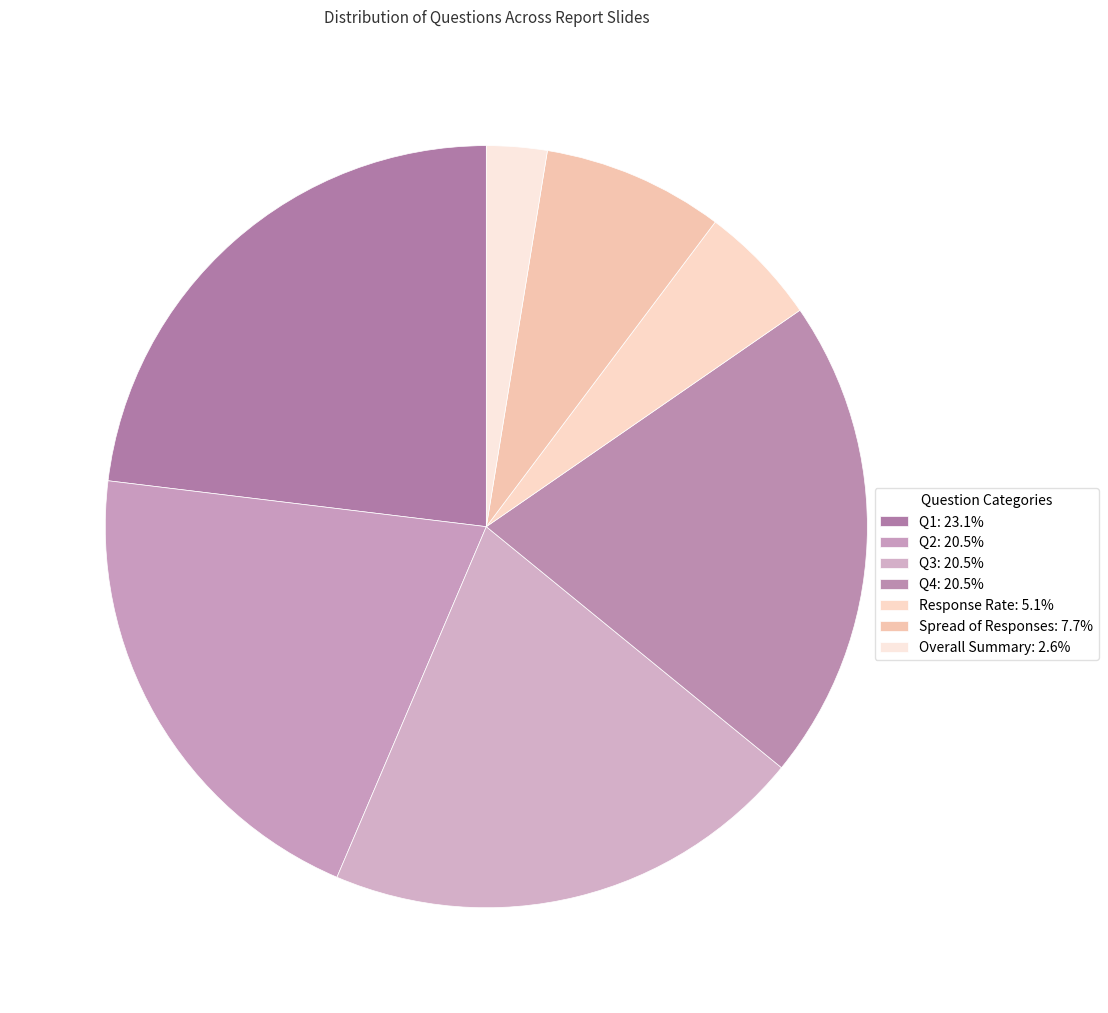

How many slices are in this pie chart?

7